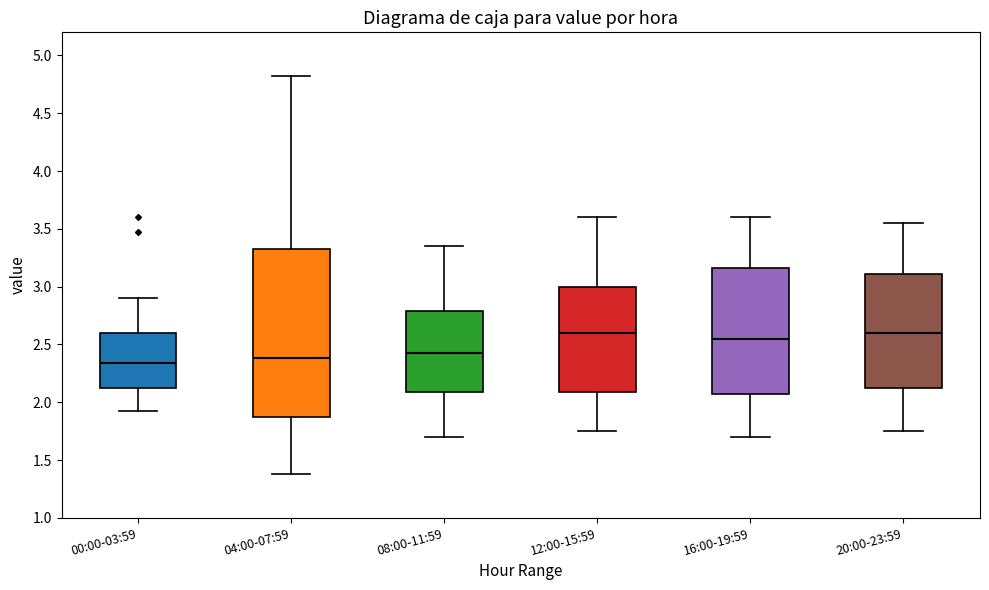

Reading left to right, read every box against the y-axis: the position of its median line, the range the box covers, and the ends of its whiskers. The values are not printed on the chart, so give them approximately, as read against the axis.

00:00-03:59: median 2.35, box 2.10 to 2.60, whiskers 1.90 to 2.90
04:00-07:59: median 2.40, box 1.90 to 3.30, whiskers 1.40 to 4.80
08:00-11:59: median 2.45, box 2.10 to 2.80, whiskers 1.70 to 3.35
12:00-15:59: median 2.60, box 2.10 to 3.00, whiskers 1.75 to 3.60
16:00-19:59: median 2.55, box 2.10 to 3.15, whiskers 1.70 to 3.60
20:00-23:59: median 2.60, box 2.15 to 3.10, whiskers 1.75 to 3.55